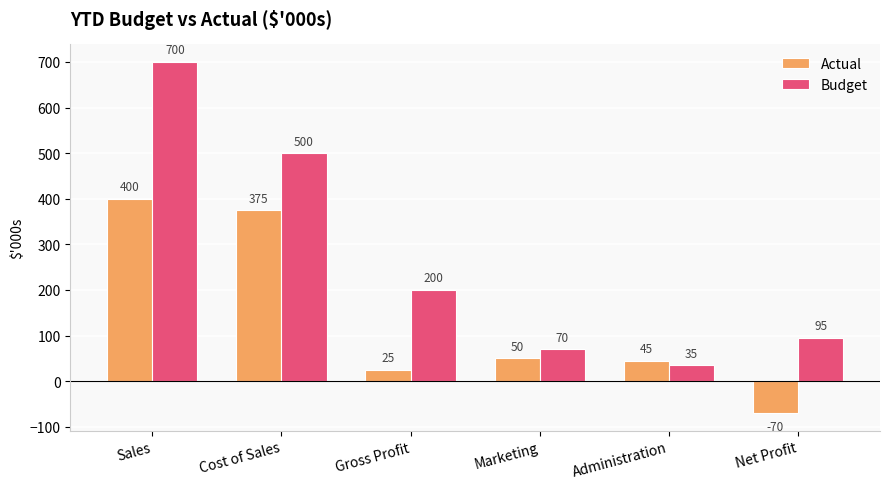

Is it true that Actual equals 45 at Administration?

True